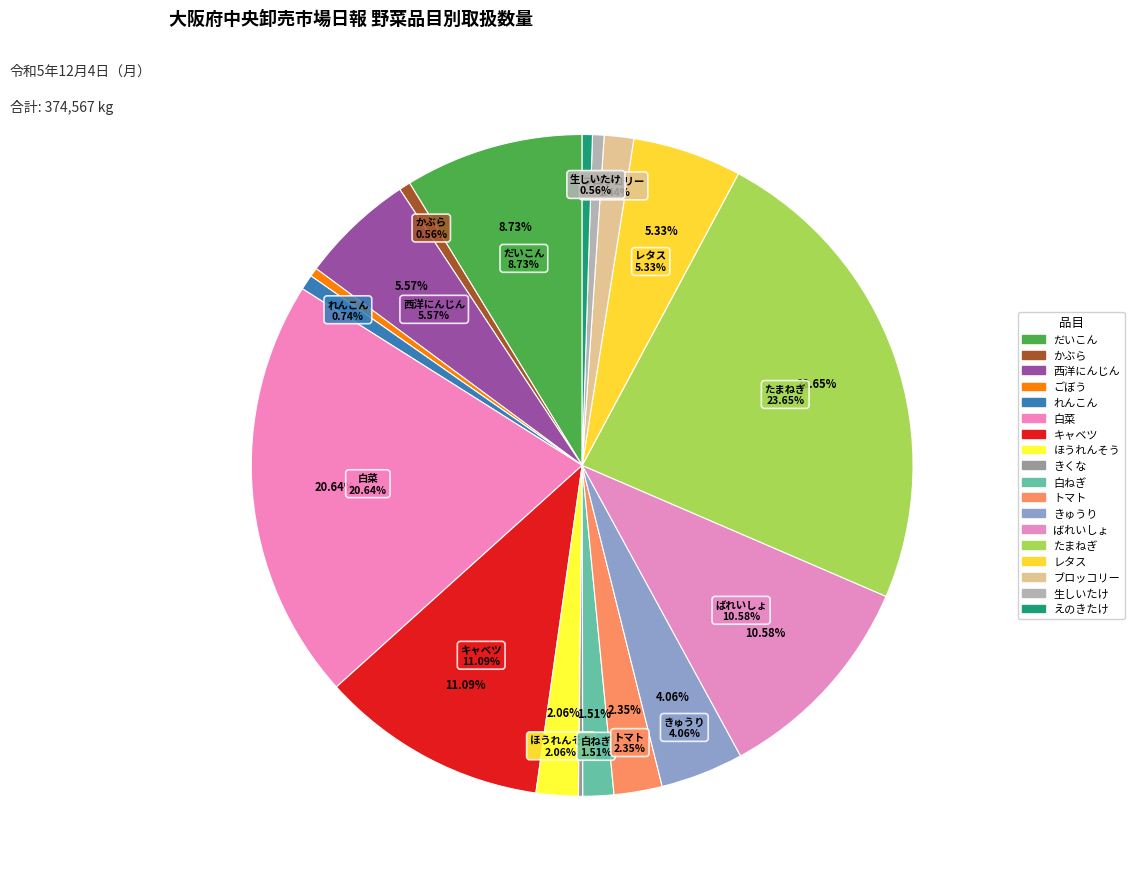

Rank the categories by value from lowest to highest.

きくな, ごぼう, えのきたけ, かぶら, 生しいたけ, れんこん, ブロッコリー, 白ねぎ, ほうれんそう, トマト, きゅうり, レタス, 西洋にんじん, だいこん, ばれいしょ, キャベツ, 白菜, たまねぎ